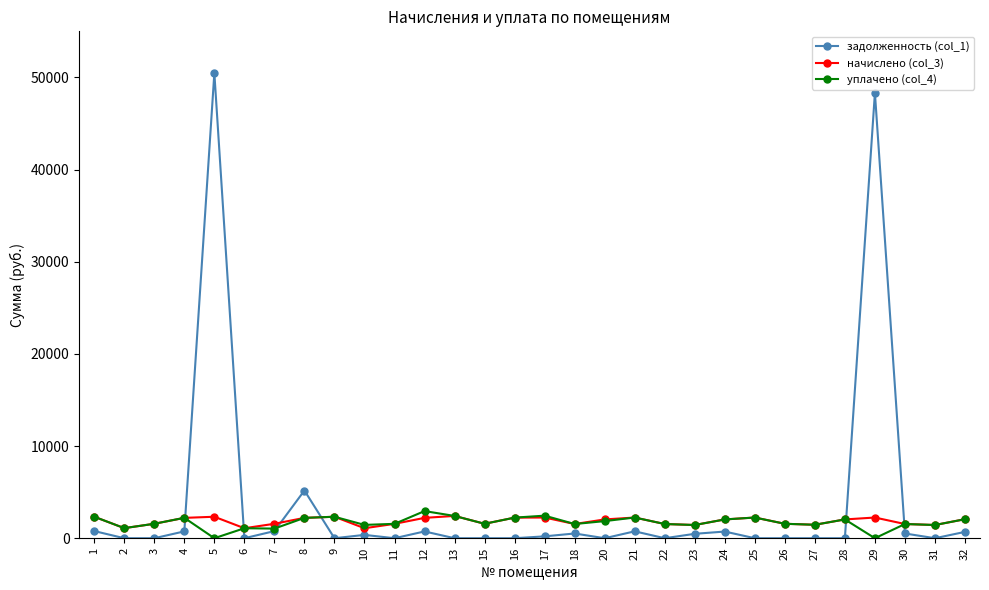

What is the value of the начислено (col_3) point at the 16th from the left?

2245.4